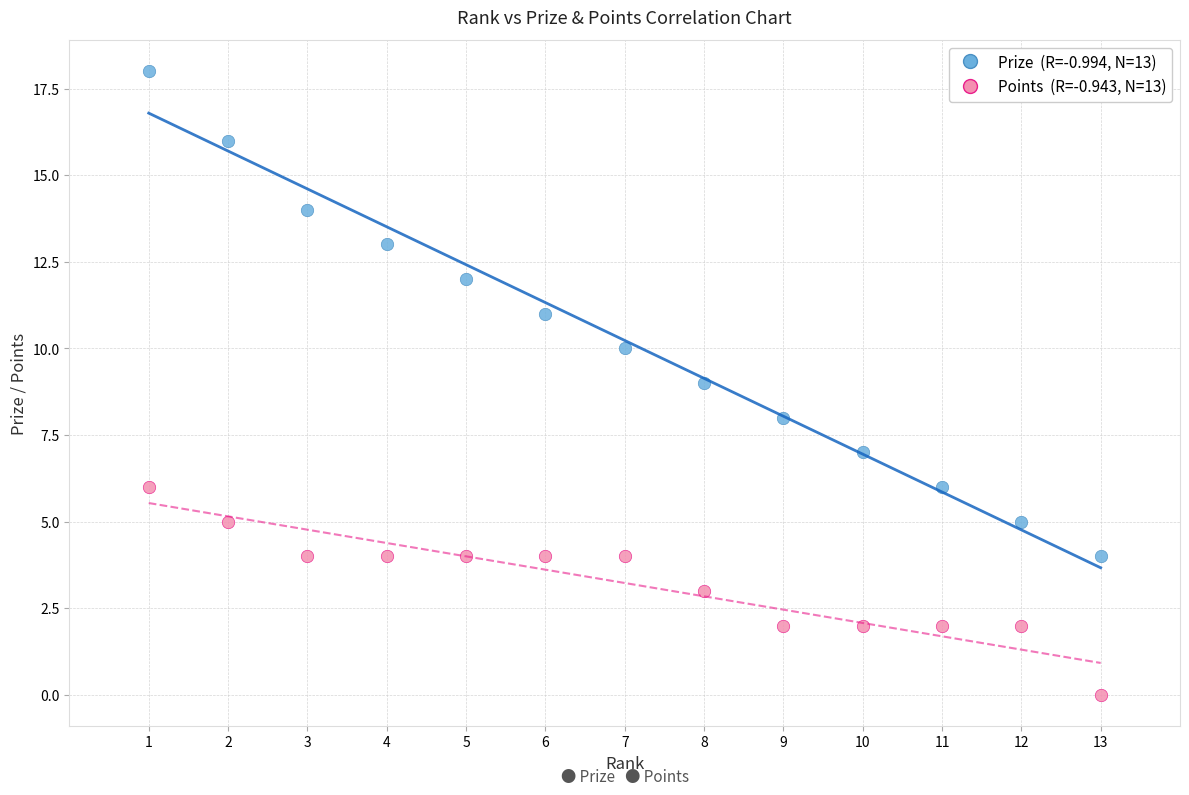

Across all data points, what is the range of X values (max minus min)?

12